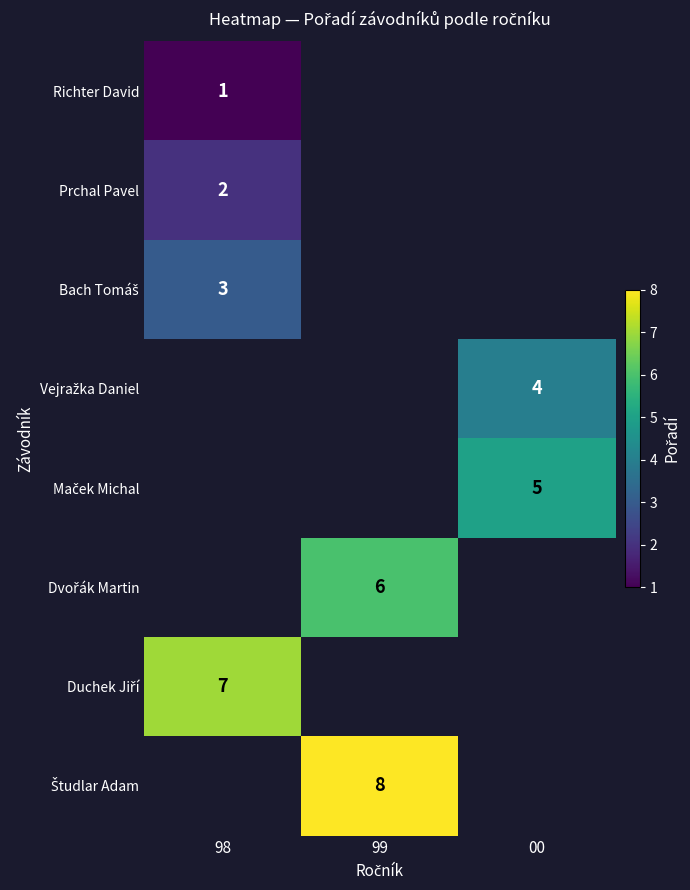

Which series has the widest spread of values?

Richter David